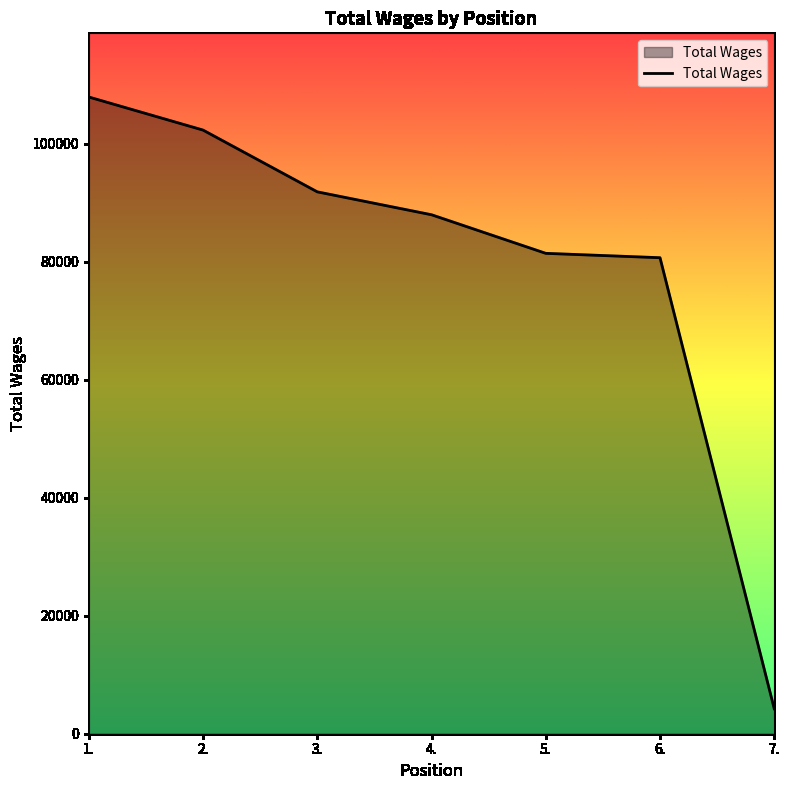

Reading right to left, what are all the values shown in this chart?

4234	80652	81394	87931	91812	102278	107882